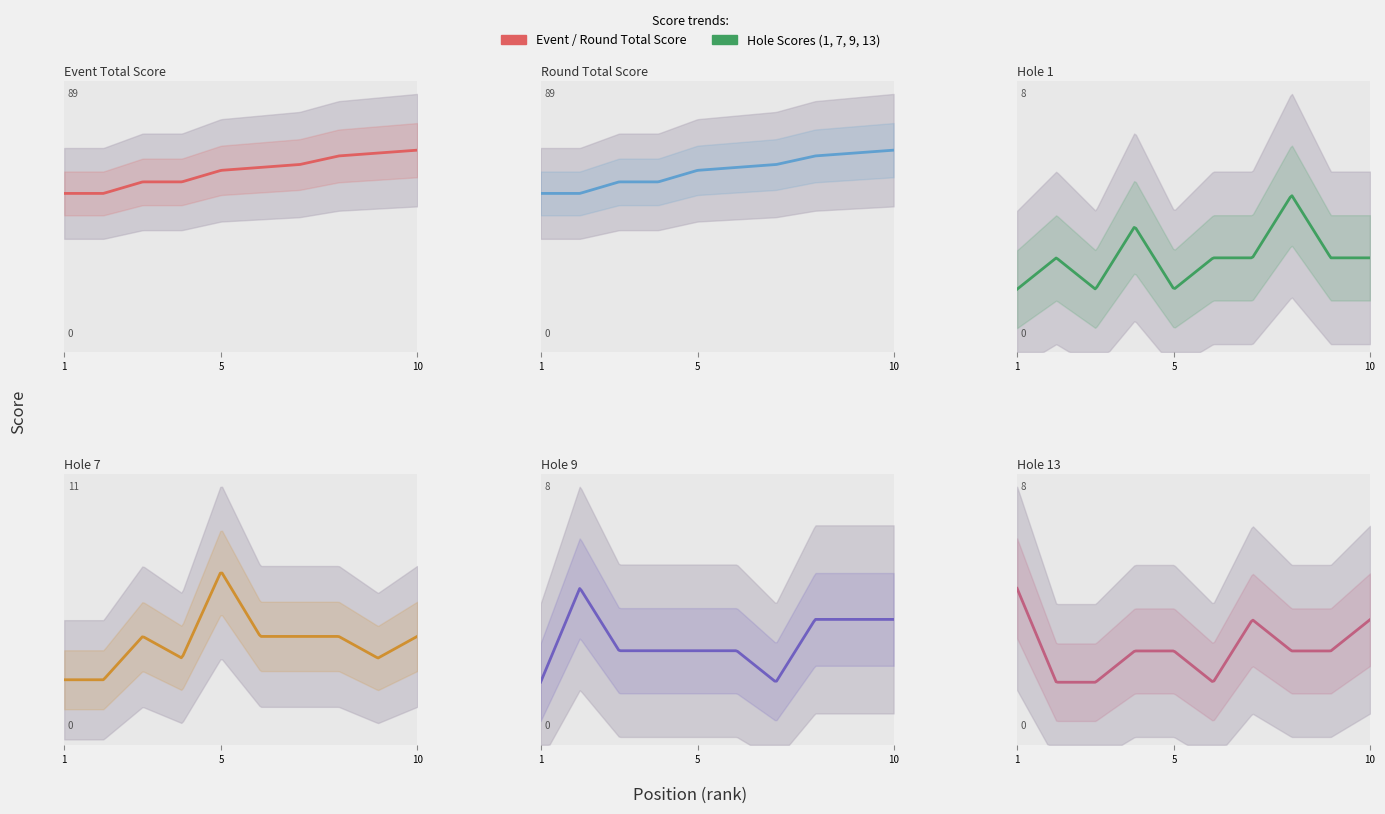

What is the difference between the highest and lowest values at 3?

57